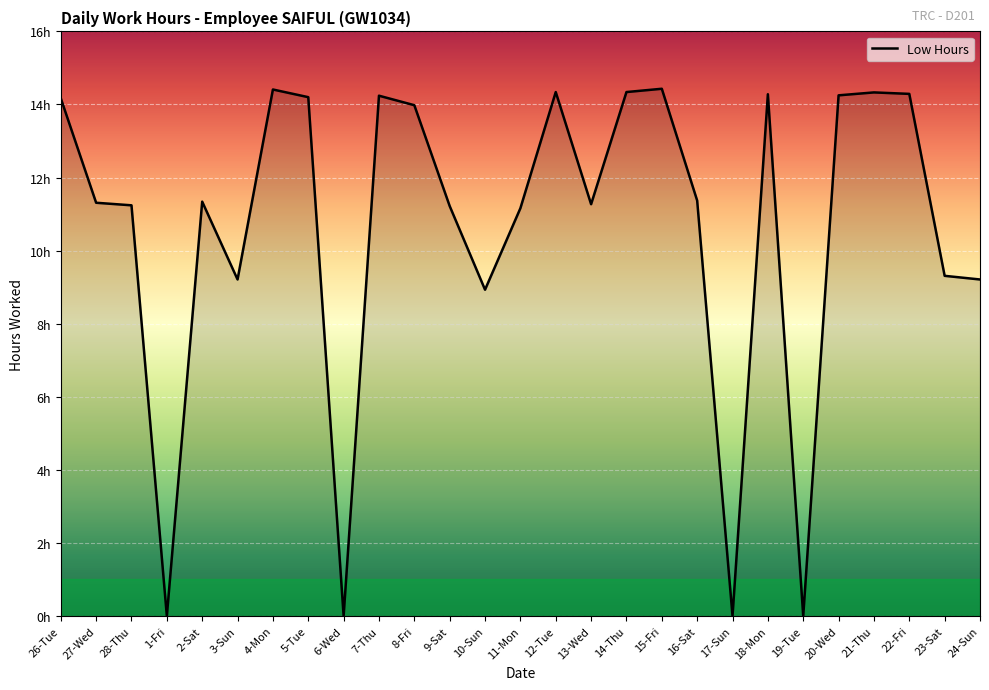

Does the chart have visible grid lines?

Yes